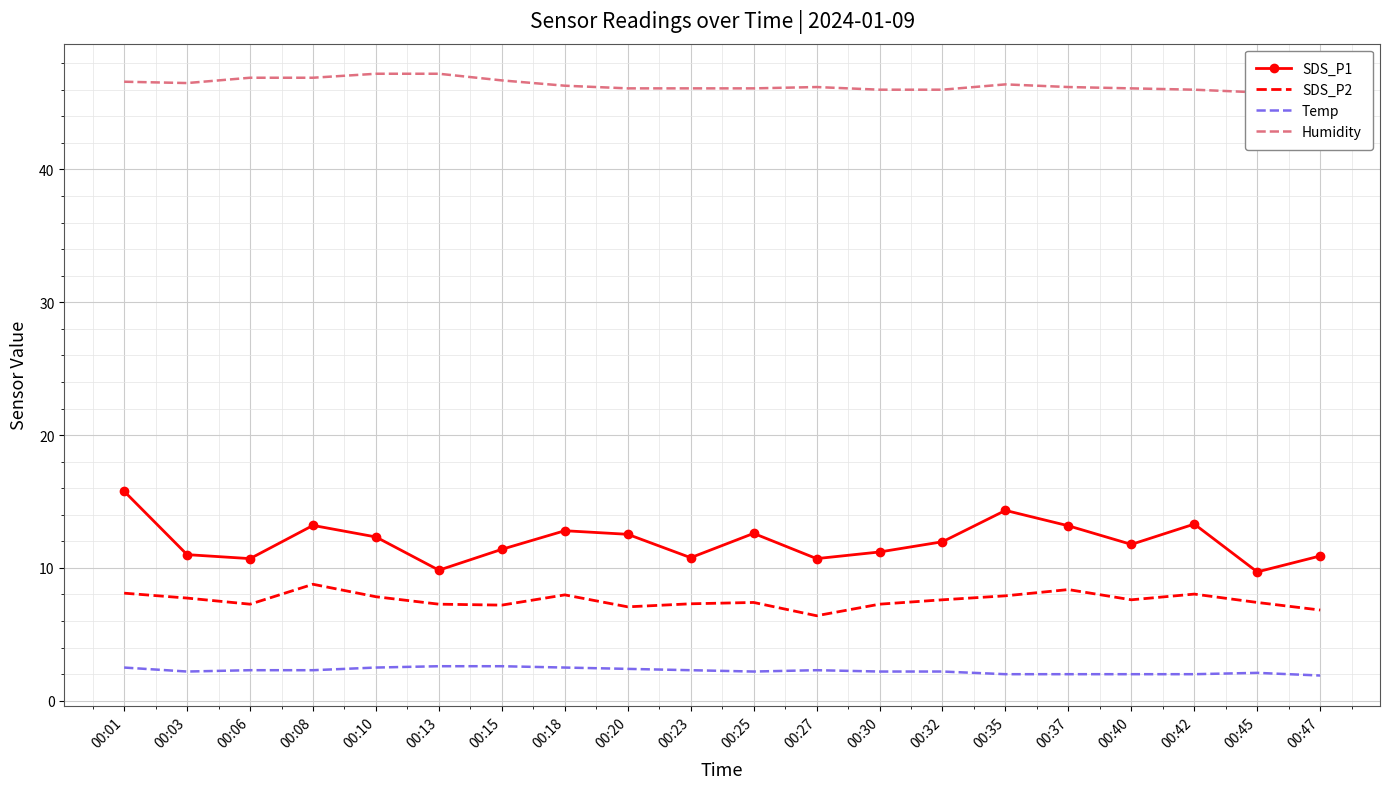

True or false: Temp has a value of 1.9 at 00:47.

True